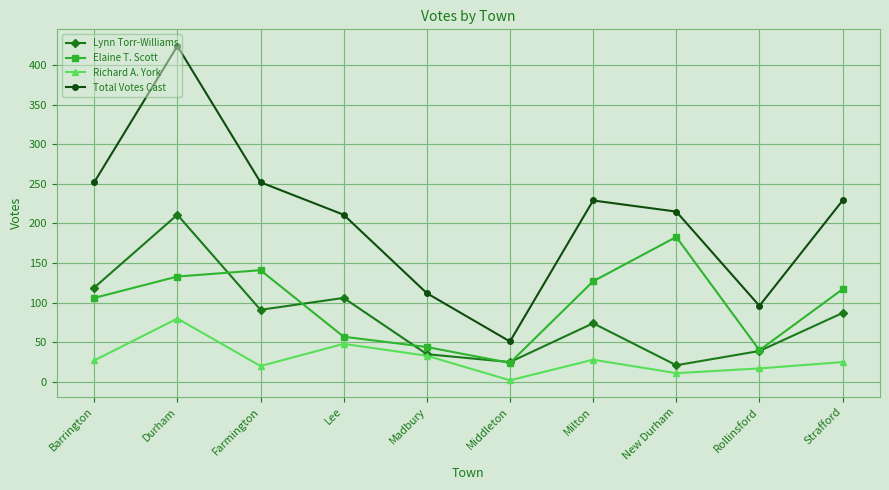

Which series has the largest range (max minus min)?

Total Votes Cast